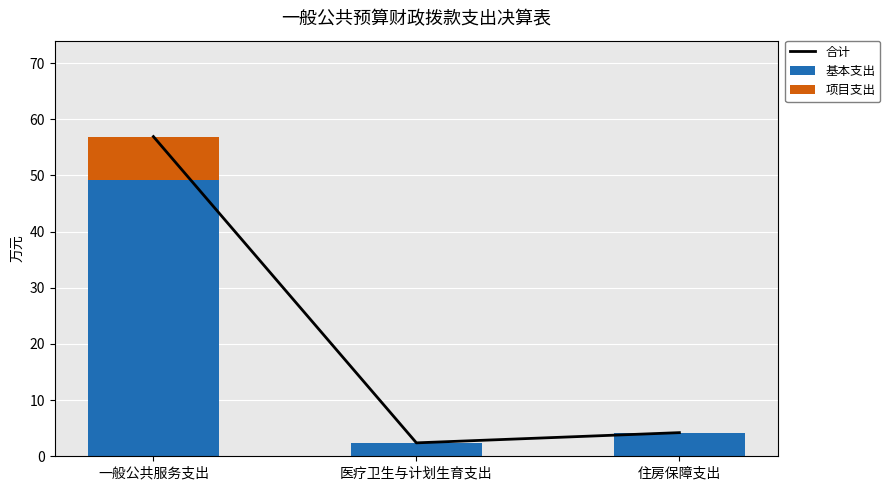

What is the sum of all 合计 values?

63.5